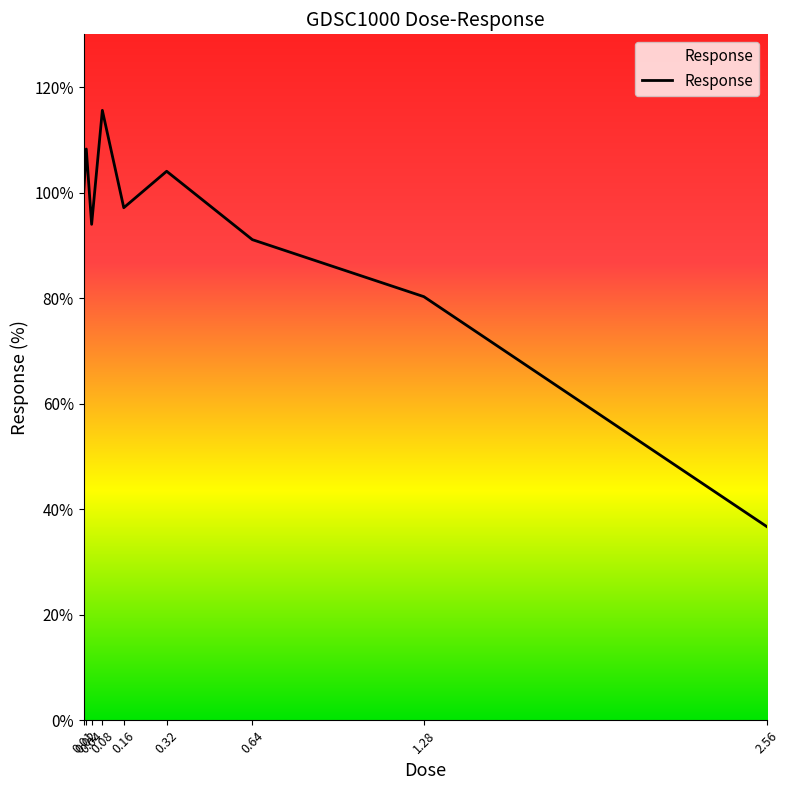

Is this an area chart (filled region under the line)?

No